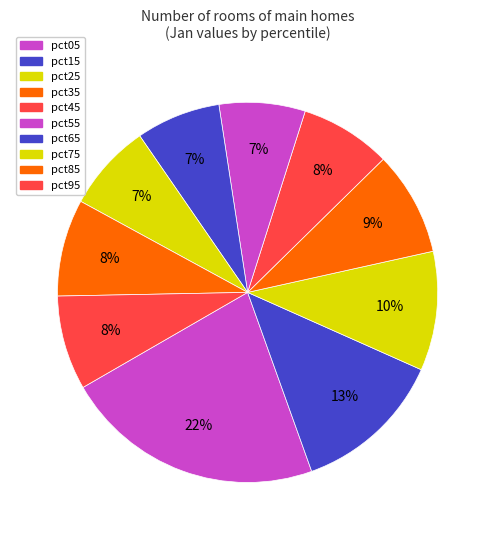

Is the sum of pct75 and pct55 greater than half?

No